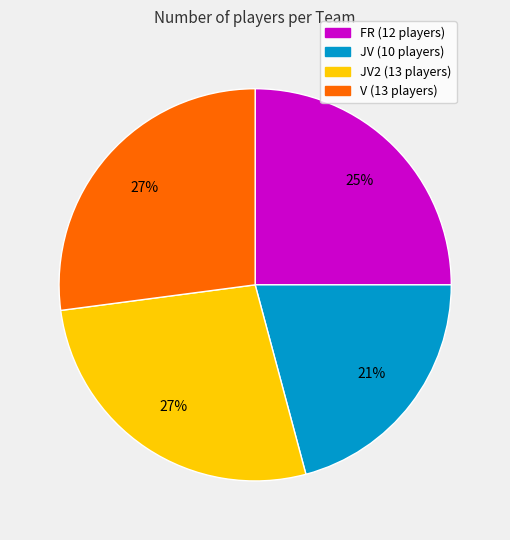

Does any single category account for the majority?

No